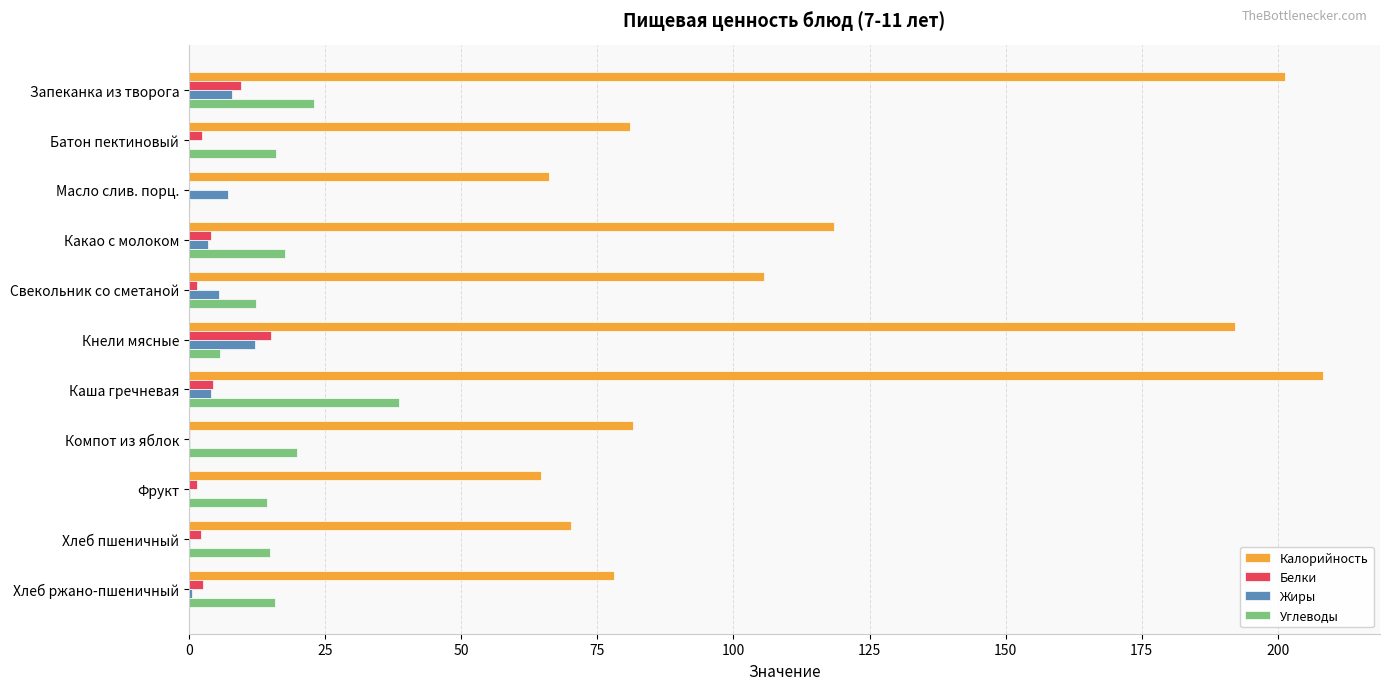

What is the sum of all Жиры values?

41.6